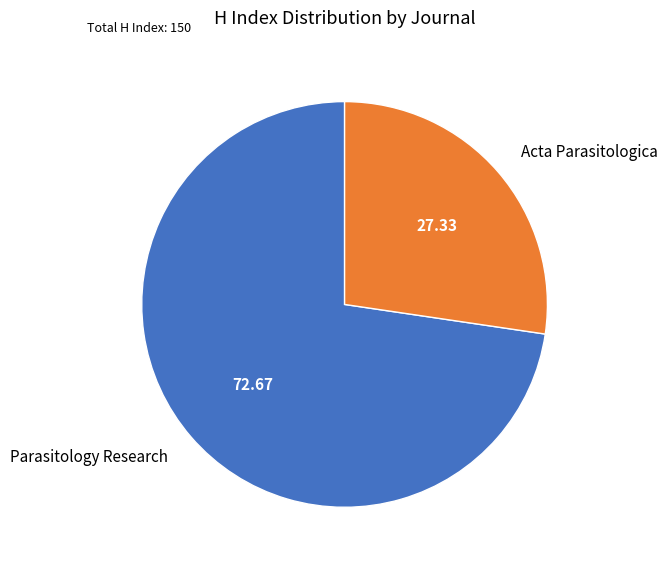

What is the majority slice?

Parasitology Research